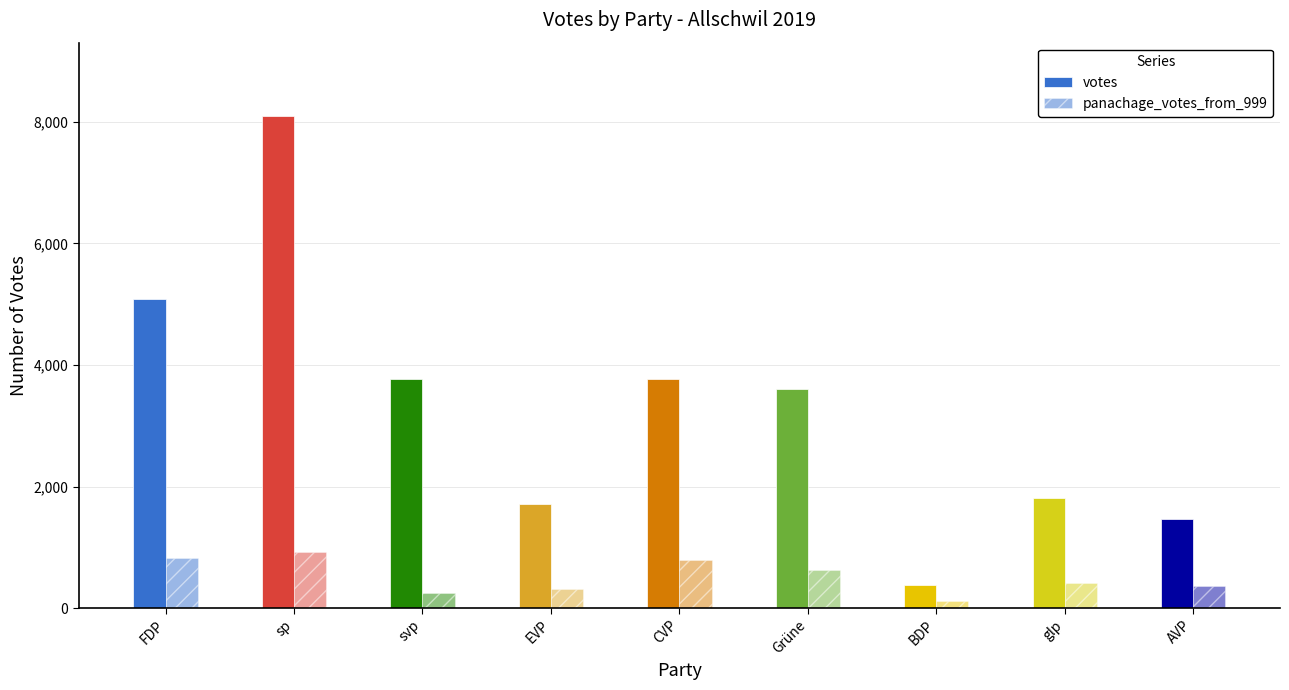

How many values in the votes series are below 3613?

4